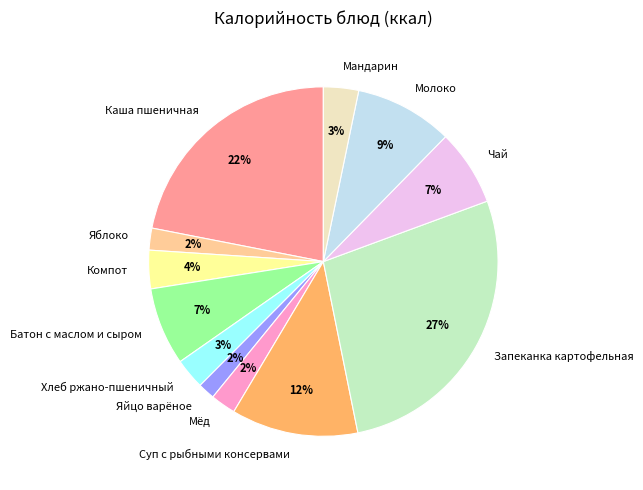

How many segments does this pie chart have?

12